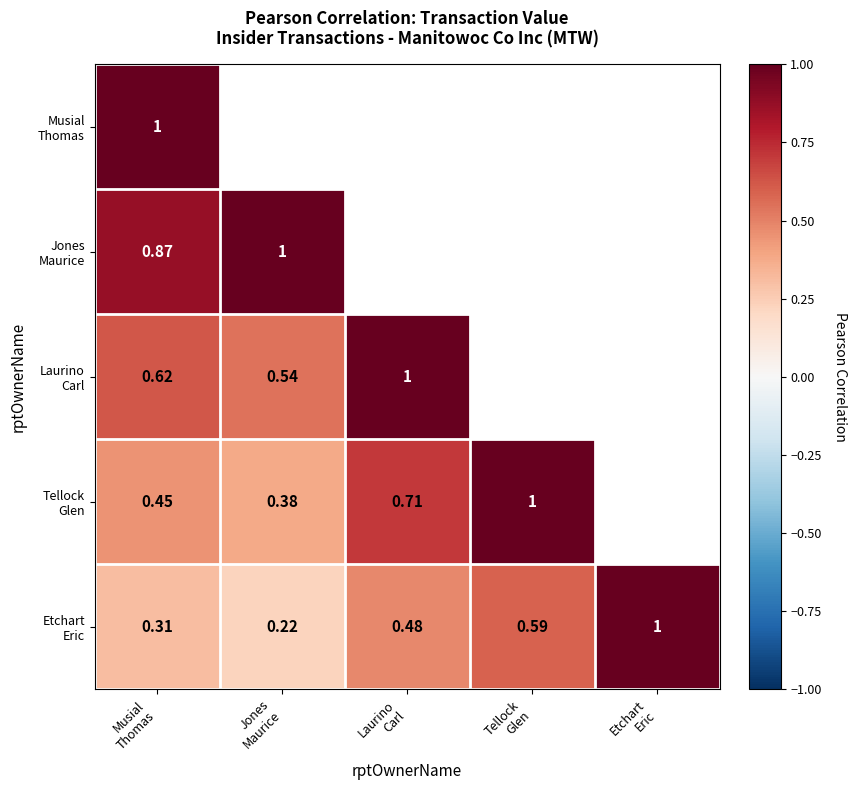

True or false: Etchart Eric has a value of 0.5 at Laurino Carl.

True